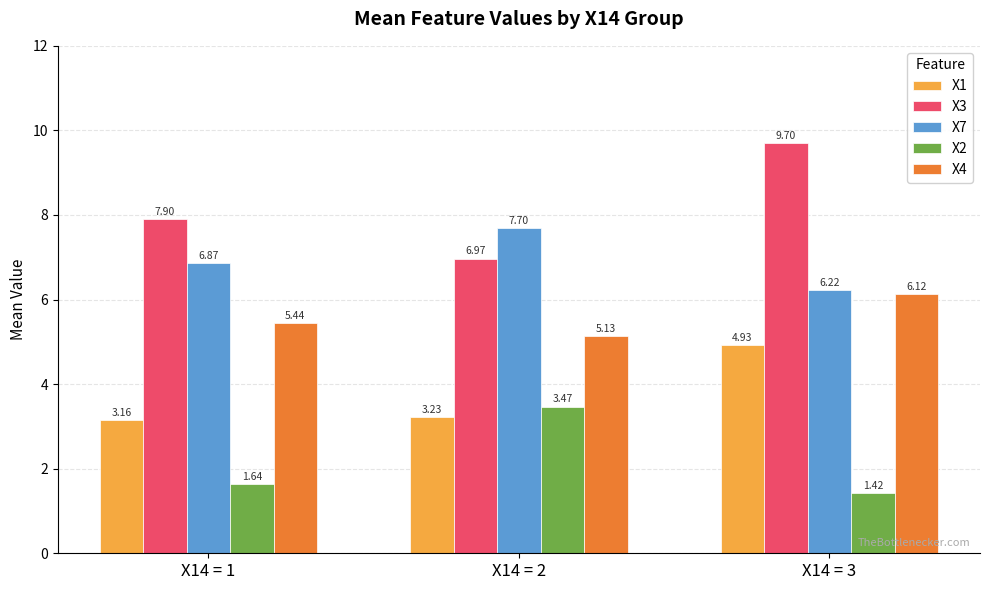

Count the X2 values in the range 1 to 3.

2